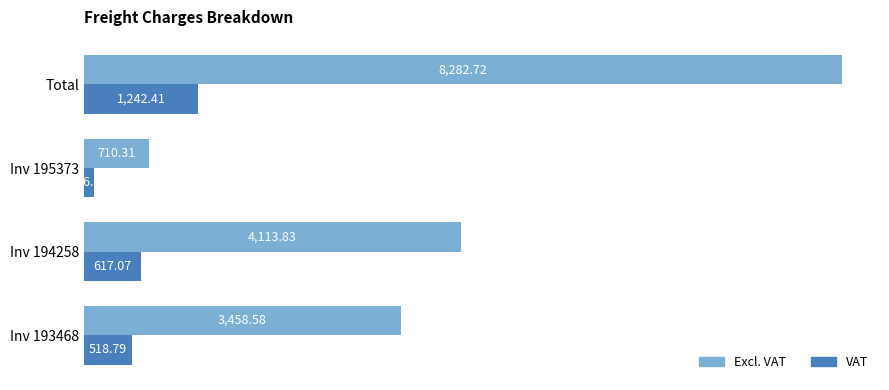

How many data points in VAT are above 617?

2